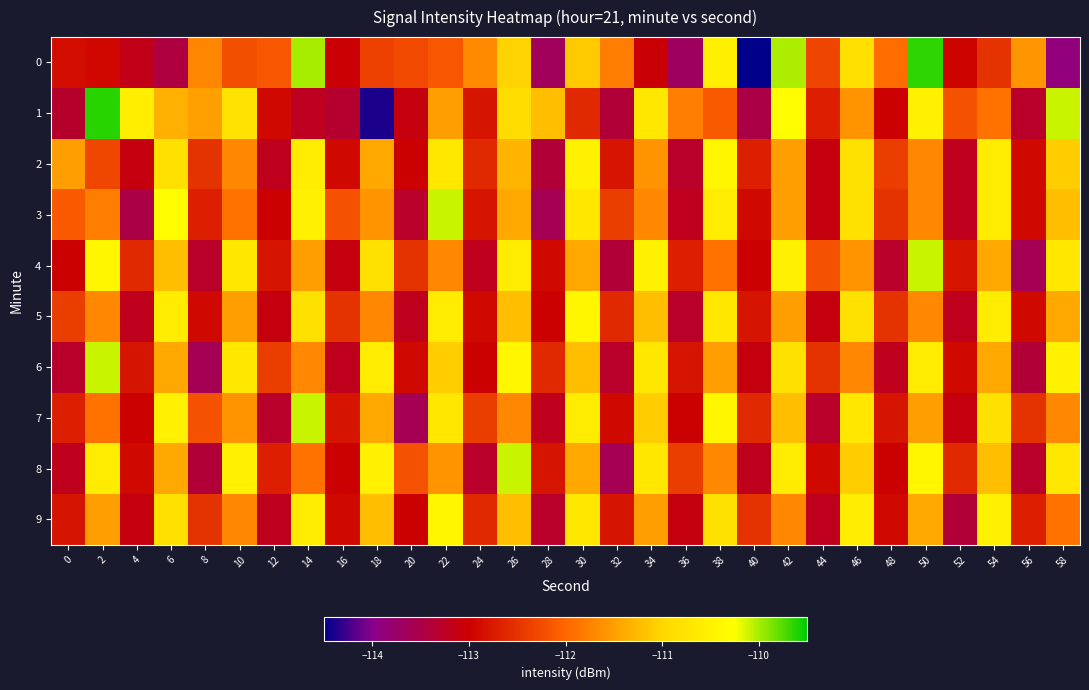

Reading right to left, transcribe all the data shown in this chart.

0: 58=-113.9	56=-111.6	54=-112.5	52=-113.0	50=-109.7	48=-111.9	46=-110.8	44=-112.3	42=-110.0	40=-114.5	38=-110.6	36=-113.7	34=-113.0	32=-111.8	30=-111.1	28=-113.6	26=-111.0	24=-111.7	22=-112.2	20=-112.3	18=-112.4	16=-113.0	14=-110.0	12=-112.1	10=-112.2	8=-111.7	6=-113.5	4=-113.2	2=-112.9	0=-112.9
1: 58=-110.1	56=-113.3	54=-111.9	52=-112.2	50=-110.5	48=-113.0	46=-111.6	44=-112.7	42=-110.3	40=-113.5	38=-112.1	36=-111.8	34=-110.7	32=-113.4	30=-112.6	28=-111.2	26=-110.9	24=-112.8	22=-111.5	20=-113.1	18=-114.4	16=-113.3	14=-113.2	12=-112.9	10=-110.8	8=-111.5	6=-111.3	4=-110.6	2=-109.6	0=-113.3
2: 58=-111.1	56=-112.9	54=-110.6	52=-113.2	50=-111.7	48=-112.4	46=-110.8	44=-113.1	42=-111.5	40=-112.7	38=-110.4	36=-113.3	34=-111.6	32=-112.8	30=-110.5	28=-113.4	26=-111.3	24=-112.6	22=-110.7	20=-113.0	18=-111.4	16=-112.9	14=-110.6	12=-113.2	10=-111.7	8=-112.5	6=-110.8	4=-113.1	2=-112.3	0=-111.5
3: 58=-111.2	56=-112.9	54=-110.6	52=-113.2	50=-111.7	48=-112.5	46=-110.8	44=-113.1	42=-111.5	40=-112.9	38=-110.6	36=-113.2	34=-111.7	32=-112.4	30=-110.7	28=-113.6	26=-111.4	24=-112.8	22=-110.1	20=-113.3	18=-111.6	16=-112.2	14=-110.5	12=-113.0	10=-111.9	8=-112.7	6=-110.3	4=-113.5	2=-111.8	0=-112.1
4: 58=-110.7	56=-113.6	54=-111.4	52=-112.8	50=-110.1	48=-113.3	46=-111.6	44=-112.2	42=-110.5	40=-113.0	38=-111.9	36=-112.7	34=-110.5	32=-113.4	30=-111.4	28=-112.9	26=-110.6	24=-113.2	22=-111.7	20=-112.5	18=-110.8	16=-113.1	14=-111.5	12=-112.8	10=-110.7	8=-113.3	6=-111.2	4=-112.6	2=-110.4	0=-113.0
5: 58=-111.4	56=-112.9	54=-110.6	52=-113.2	50=-111.7	48=-112.5	46=-110.8	44=-113.1	42=-111.5	40=-112.8	38=-110.7	36=-113.3	34=-111.2	32=-112.6	30=-110.4	28=-113.0	26=-111.2	24=-112.9	22=-110.6	20=-113.2	18=-111.7	16=-112.5	14=-110.8	12=-113.1	10=-111.5	8=-112.9	6=-110.6	4=-113.2	2=-111.7	0=-112.4
6: 58=-110.5	56=-113.4	54=-111.4	52=-112.9	50=-110.6	48=-113.2	46=-111.7	44=-112.5	42=-110.8	40=-113.1	38=-111.5	36=-112.8	34=-110.7	32=-113.3	30=-111.2	28=-112.6	26=-110.4	24=-113.0	22=-111.1	20=-112.9	18=-110.6	16=-113.2	14=-111.7	12=-112.4	10=-110.7	8=-113.6	6=-111.4	4=-112.8	2=-110.1	0=-113.3
7: 58=-111.7	56=-112.5	54=-110.8	52=-113.1	50=-111.5	48=-112.8	46=-110.7	44=-113.3	42=-111.2	40=-112.6	38=-110.4	36=-113.0	34=-111.1	32=-112.9	30=-110.6	28=-113.2	26=-111.7	24=-112.4	22=-110.7	20=-113.6	18=-111.4	16=-112.8	14=-110.1	12=-113.3	10=-111.6	8=-112.2	6=-110.5	4=-113.0	2=-111.9	0=-112.7
8: 58=-110.7	56=-113.3	54=-111.2	52=-112.6	50=-110.4	48=-113.0	46=-111.1	44=-112.9	42=-110.6	40=-113.2	38=-111.7	36=-112.4	34=-110.7	32=-113.6	30=-111.4	28=-112.8	26=-110.1	24=-113.3	22=-111.6	20=-112.2	18=-110.5	16=-113.0	14=-111.9	12=-112.7	10=-110.5	8=-113.4	6=-111.4	4=-112.9	2=-110.6	0=-113.2
9: 58=-111.9	56=-112.7	54=-110.5	52=-113.4	50=-111.4	48=-112.9	46=-110.6	44=-113.2	42=-111.7	40=-112.5	38=-110.8	36=-113.1	34=-111.5	32=-112.8	30=-110.7	28=-113.3	26=-111.2	24=-112.6	22=-110.4	20=-113.0	18=-111.2	16=-112.9	14=-110.6	12=-113.2	10=-111.7	8=-112.5	6=-110.8	4=-113.1	2=-111.5	0=-112.8